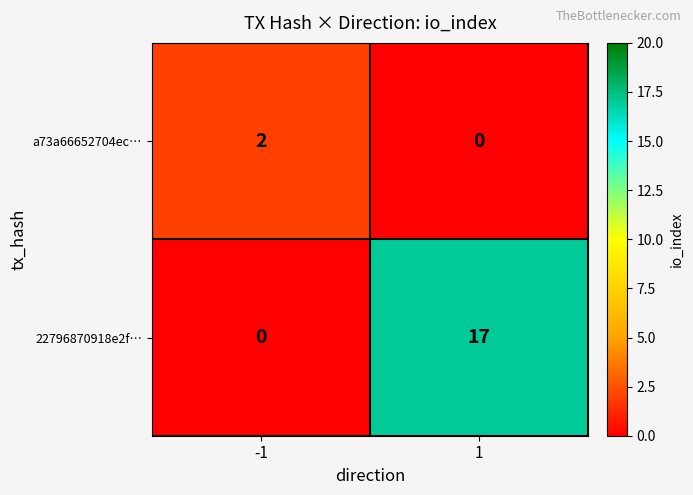

What is the sum of the 22796870918e2f… values at -1 and 1?

17